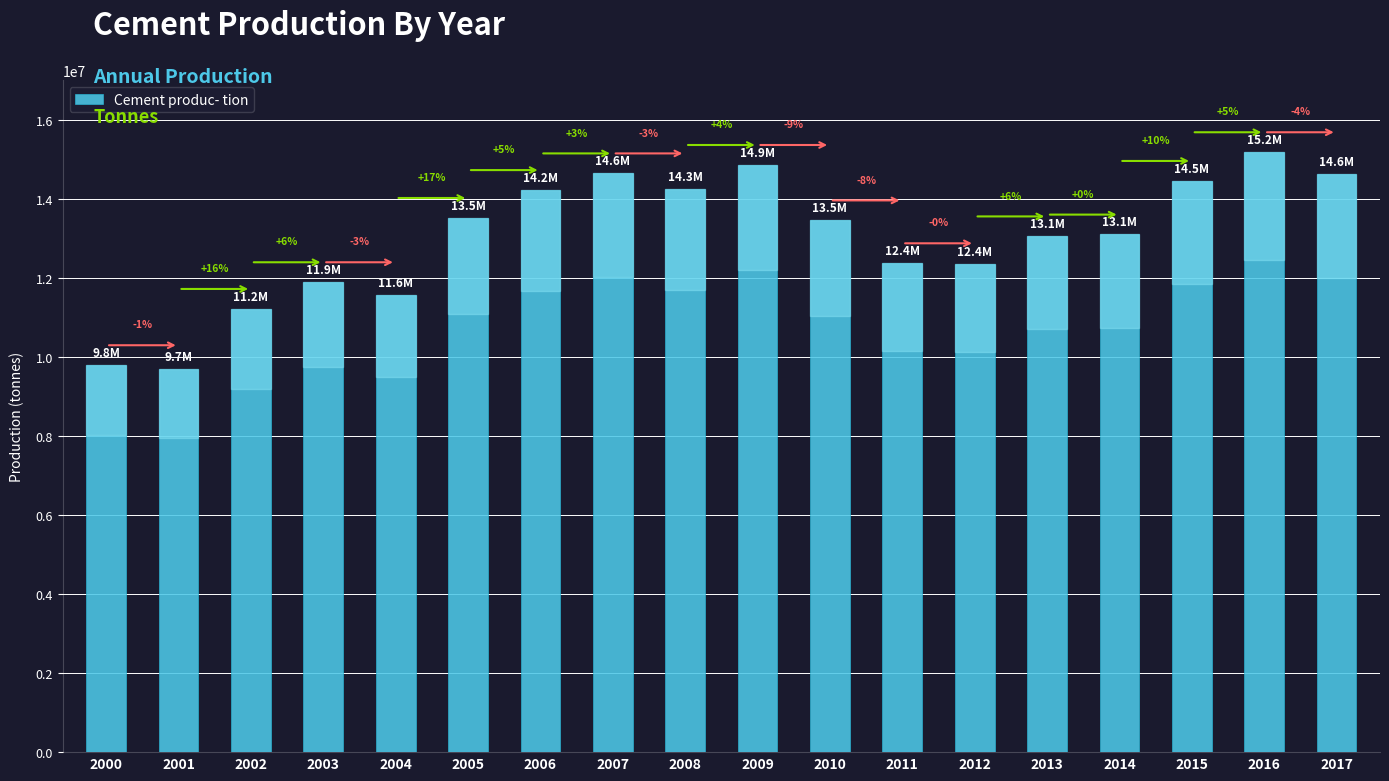

What is the sum of the values at 2006 and 2010?

27683000